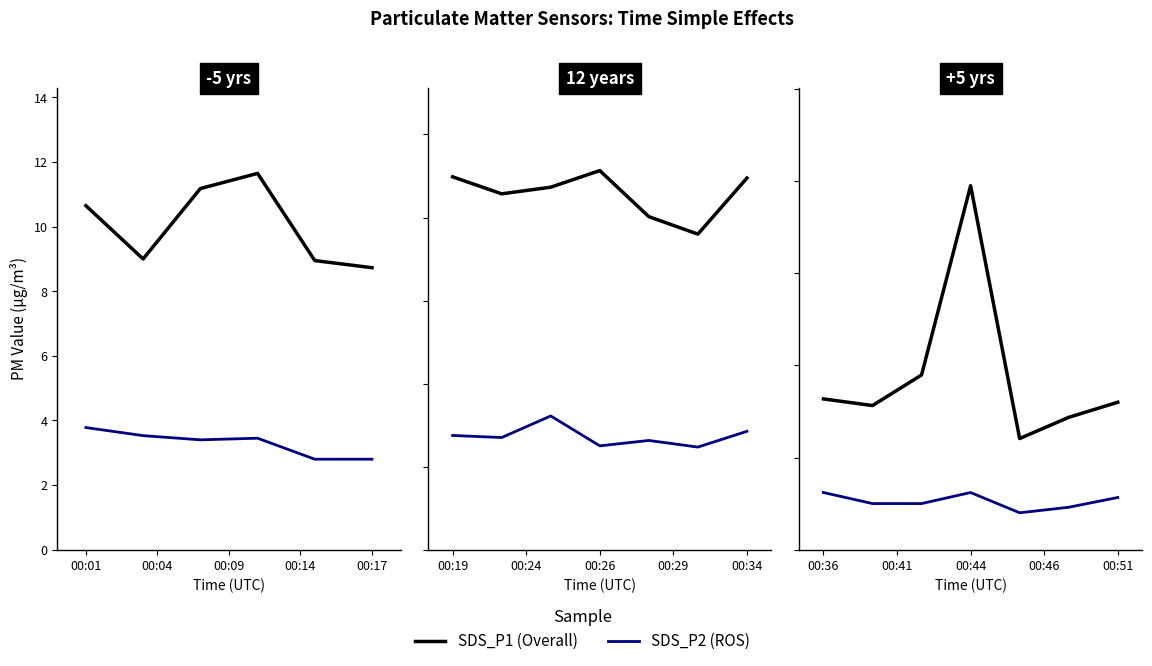

What position from the left is 00:17?

5